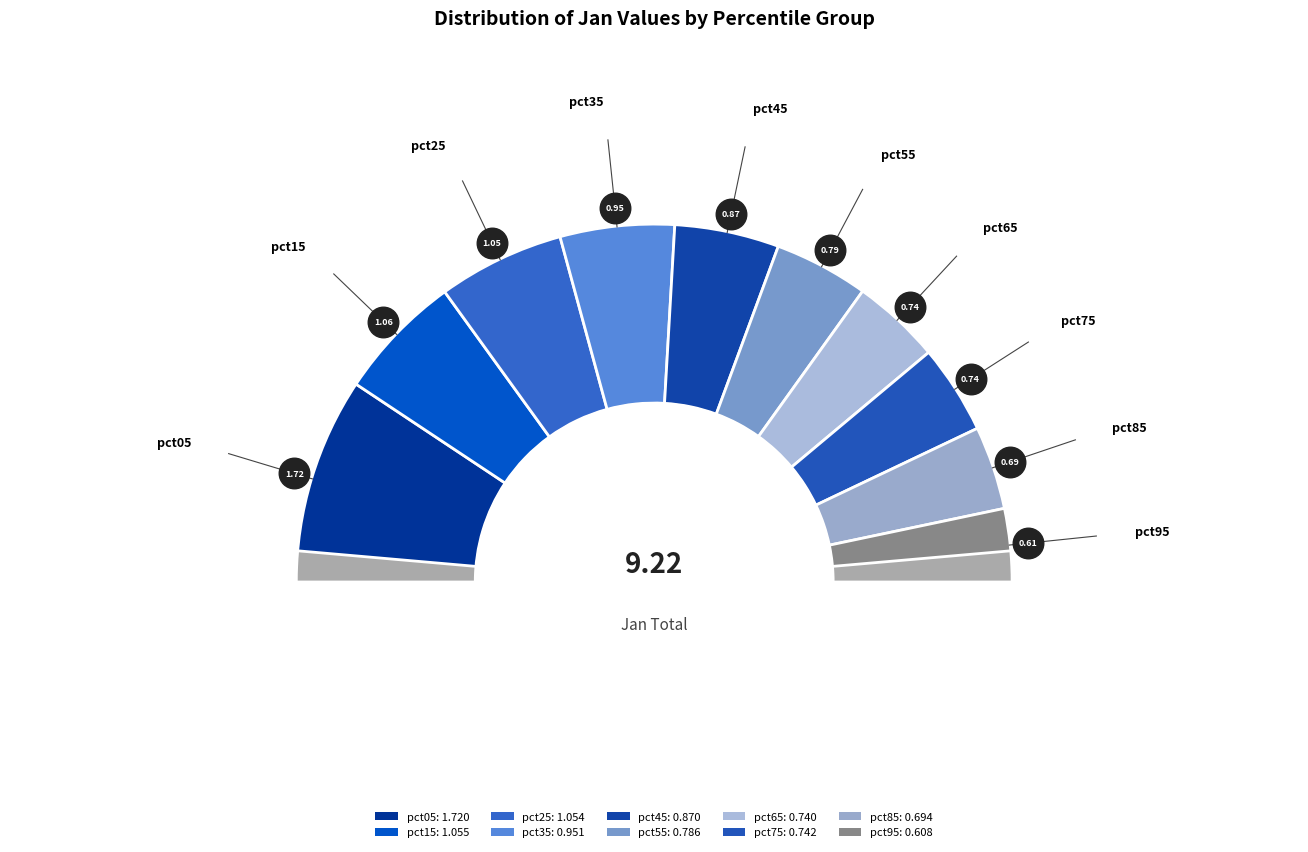

Does any single category account for the majority?

No